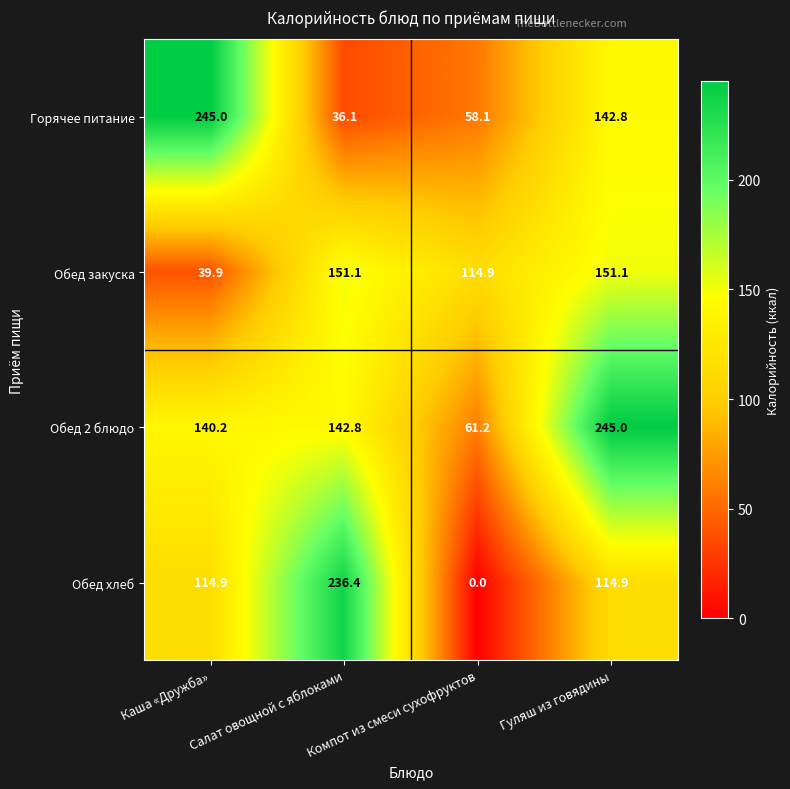

What is the difference between the highest and lowest values at Компот из смеси сухофруктов?

114.9